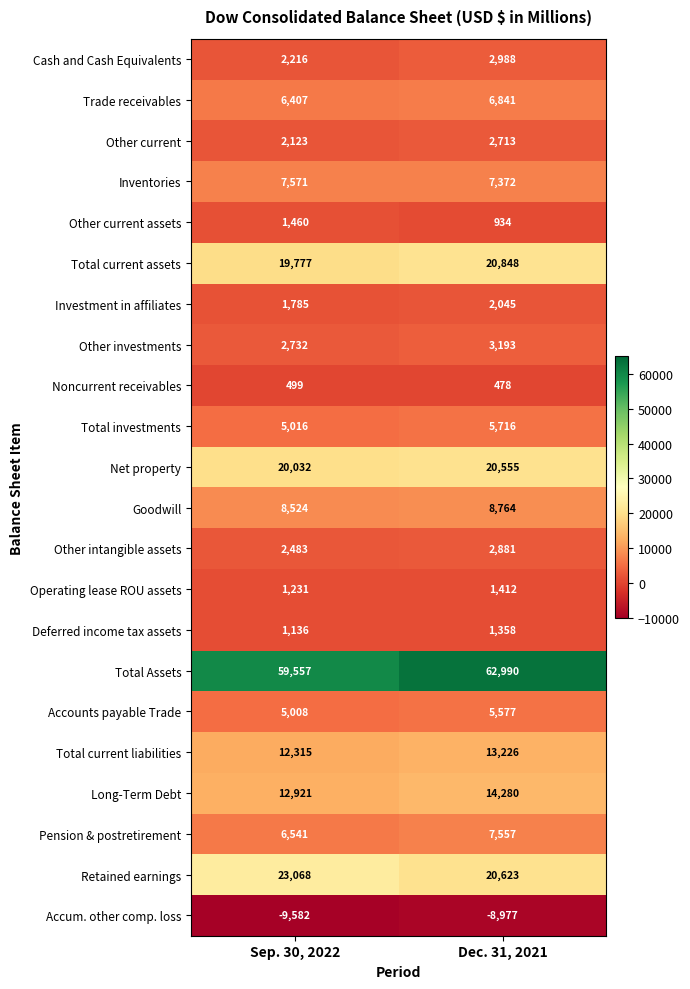

What is the difference between the Other investments values at Dec. 31, 2021 and Sep. 30, 2022?

461